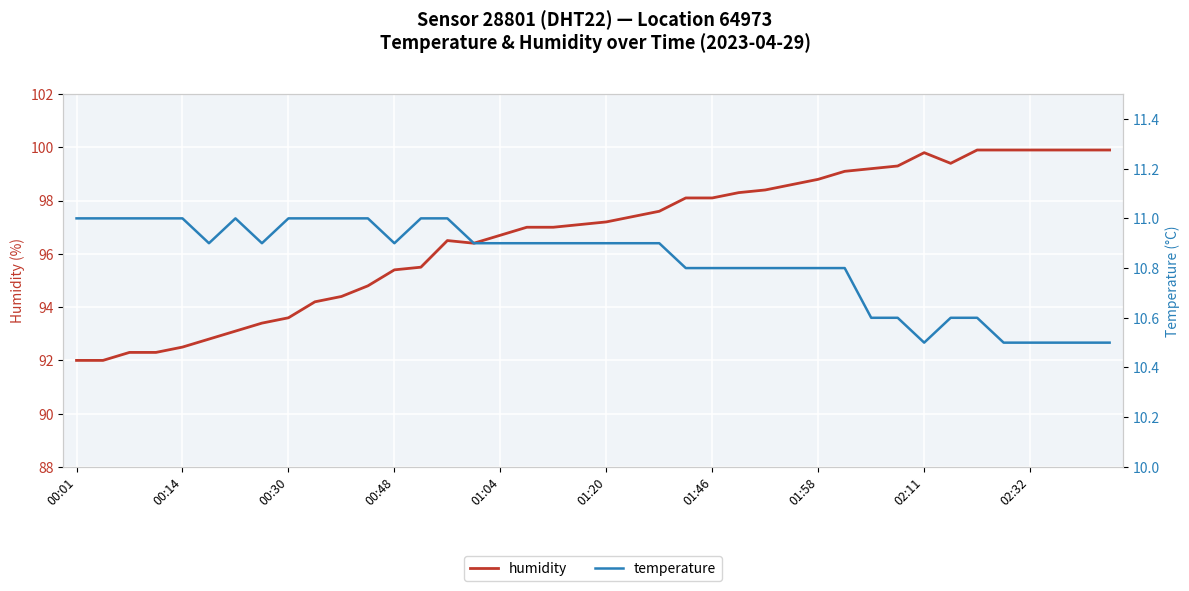

What is the lowest value of the humidity series?

92.0